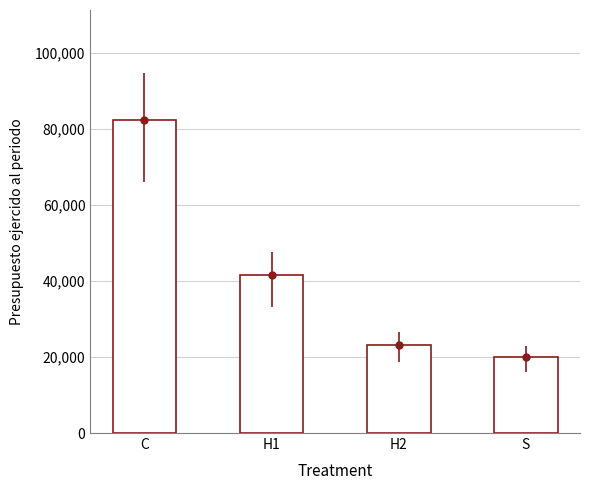

Which category has the highest value across all series?

C